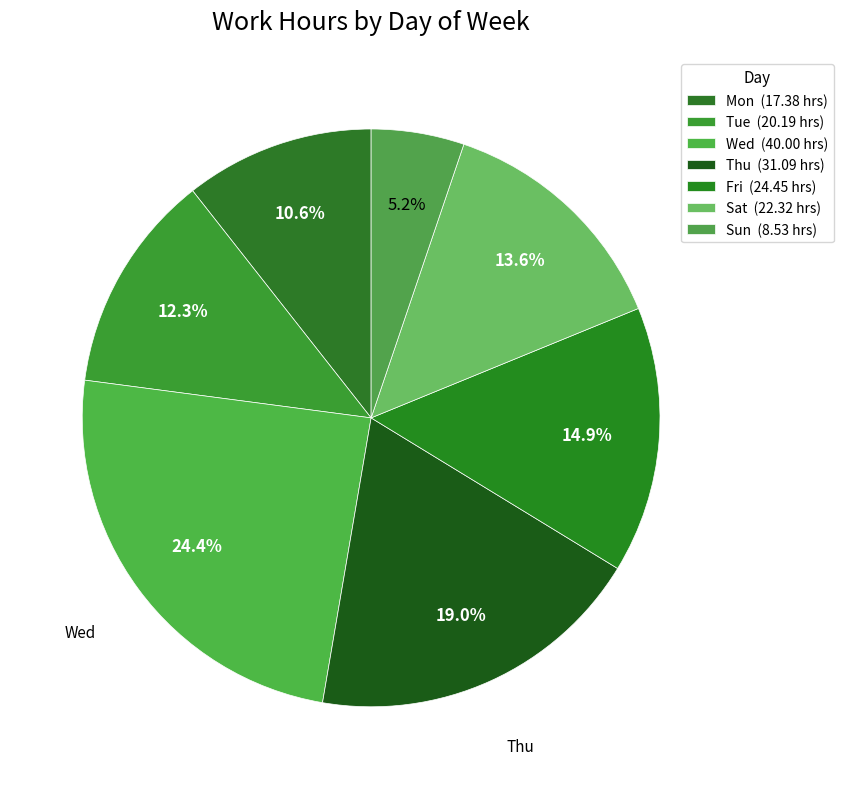

How many segments does this pie chart have?

7